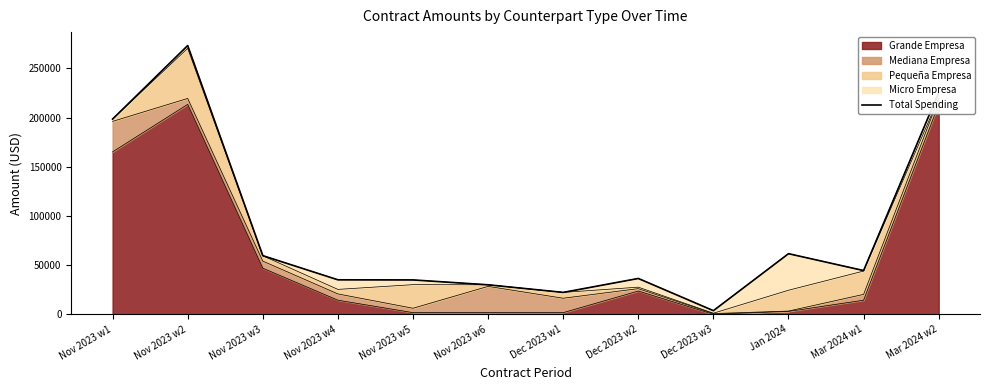

Which label corresponds to the smallest value in the chart?

Dec 2023 w3